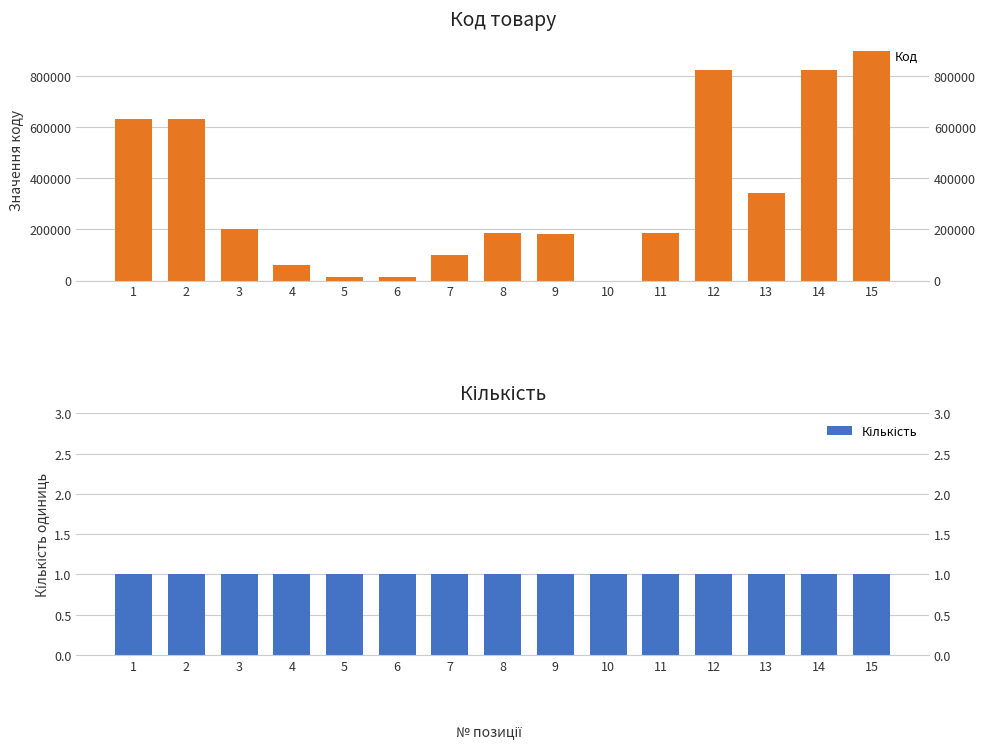

Which category has the highest value across all series?

15